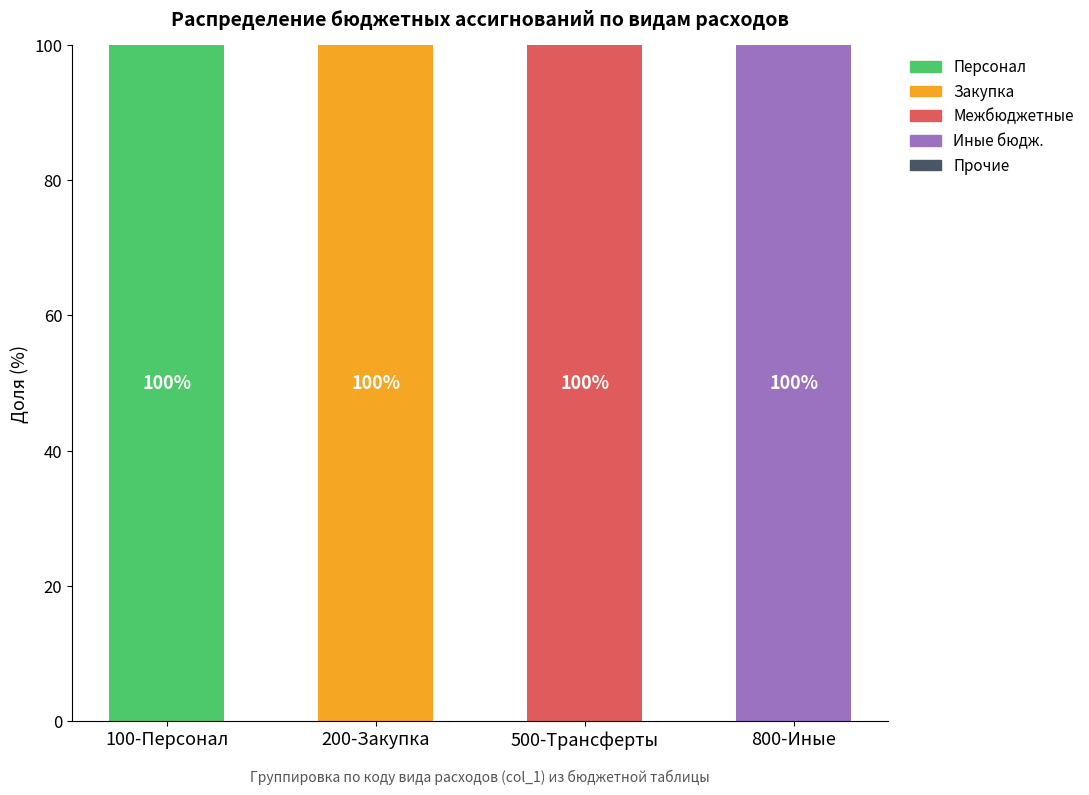

At which label does Персонал reach its peak?

100-Персонал